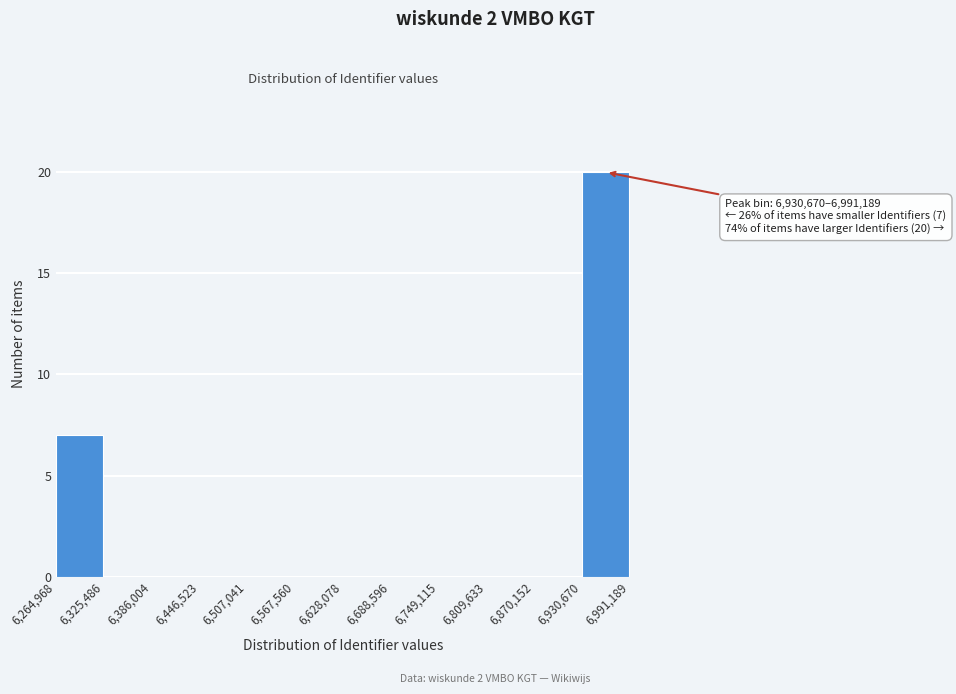

Over which range of the x-axis is the bar tallest?

6,930,670 to 6,991,189